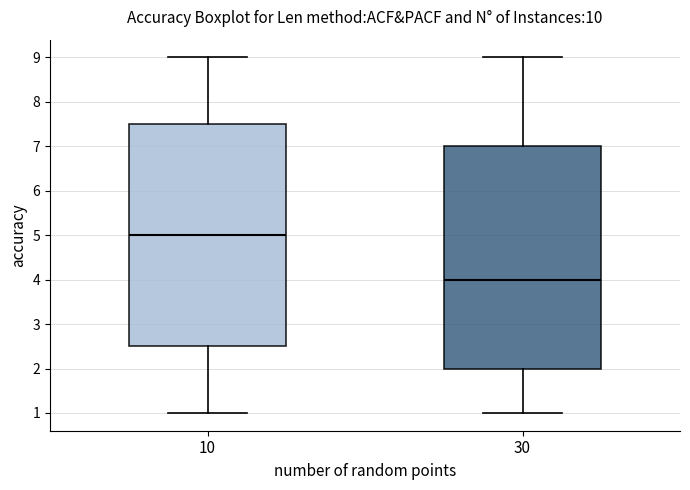

Which box has the lowest median line?

30